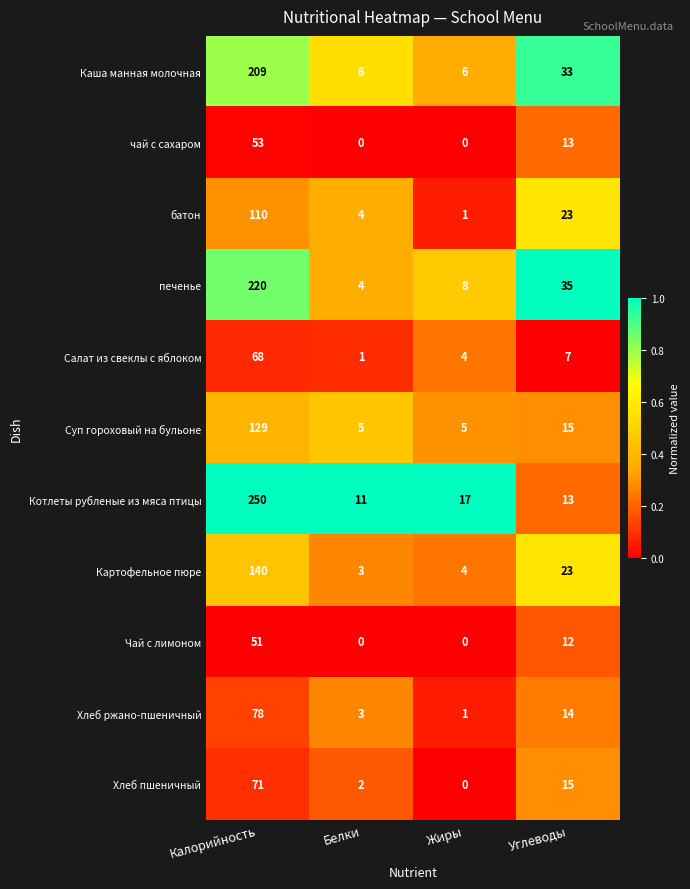

The Котлеты рубленые из мяса птицы series shows 156 at Калорийность. True or false?

False